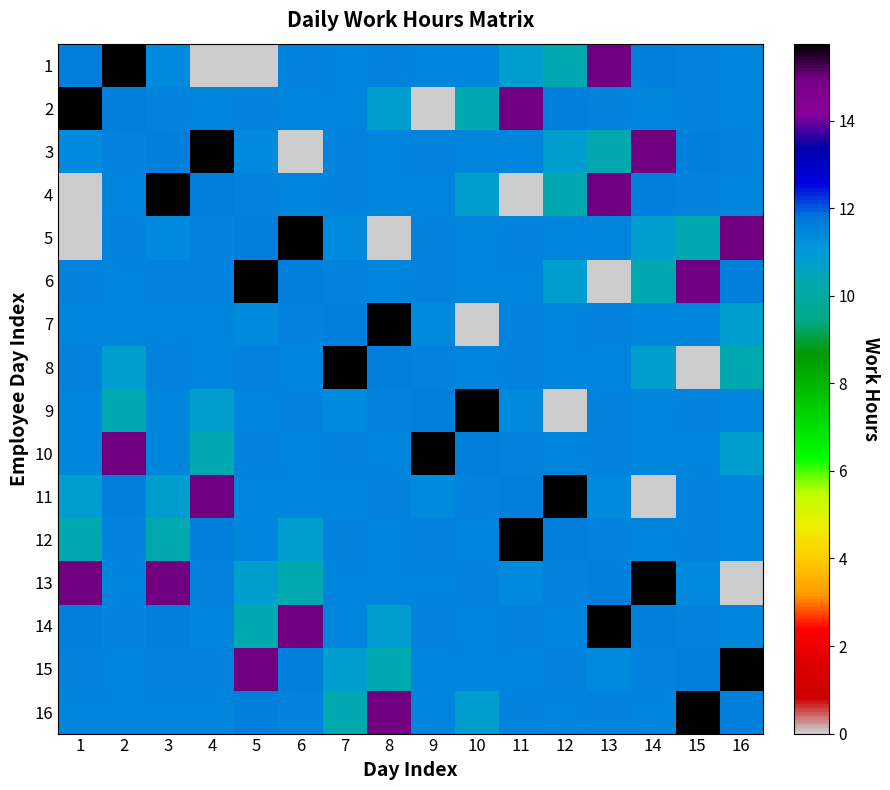

Which category has the lowest value across all series?

4